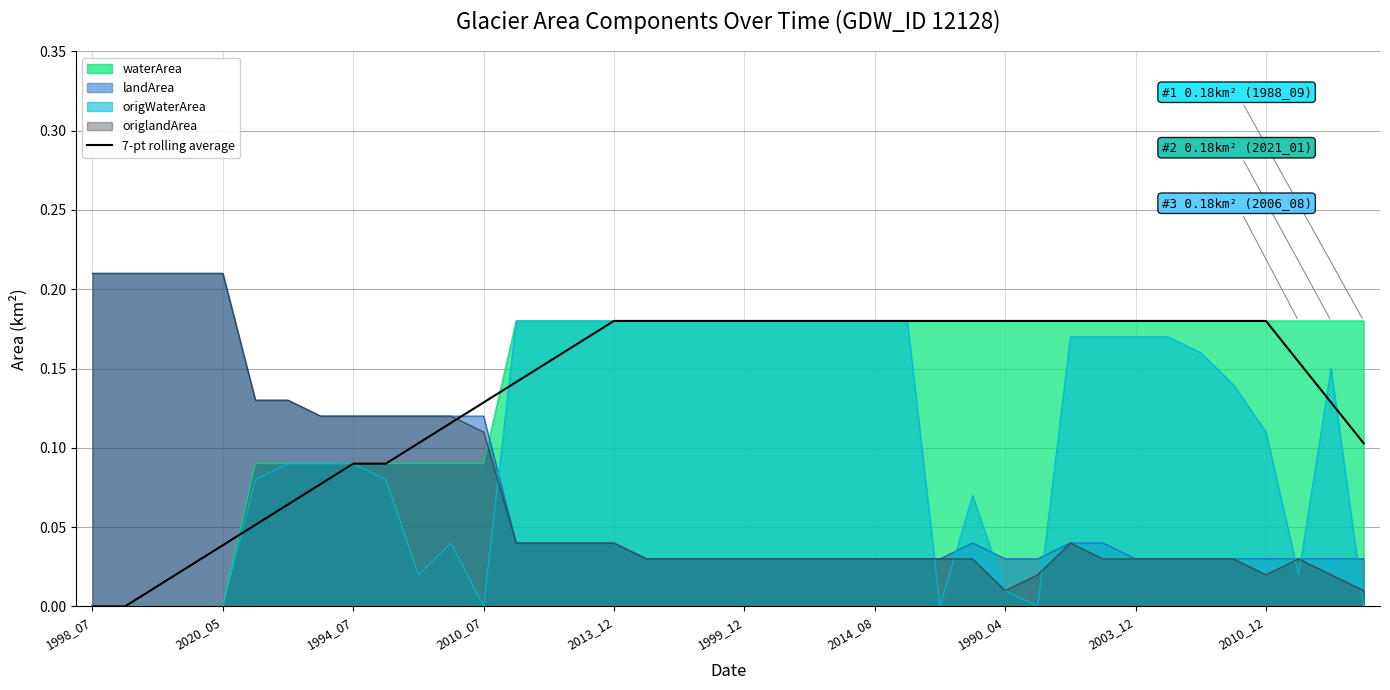

The origlandArea series shows 0.0 at 2010_07. True or false?

False